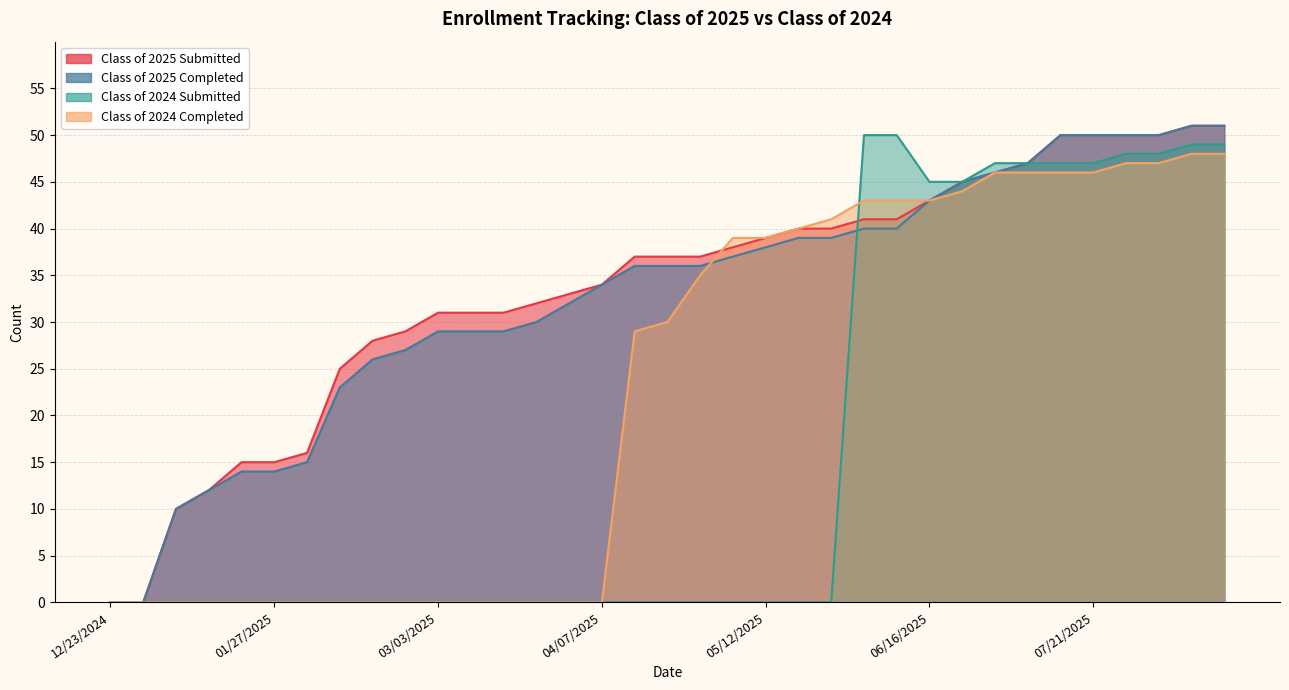

Which category has the lowest value in the Class of 2025 Submitted series?

12/23/2024